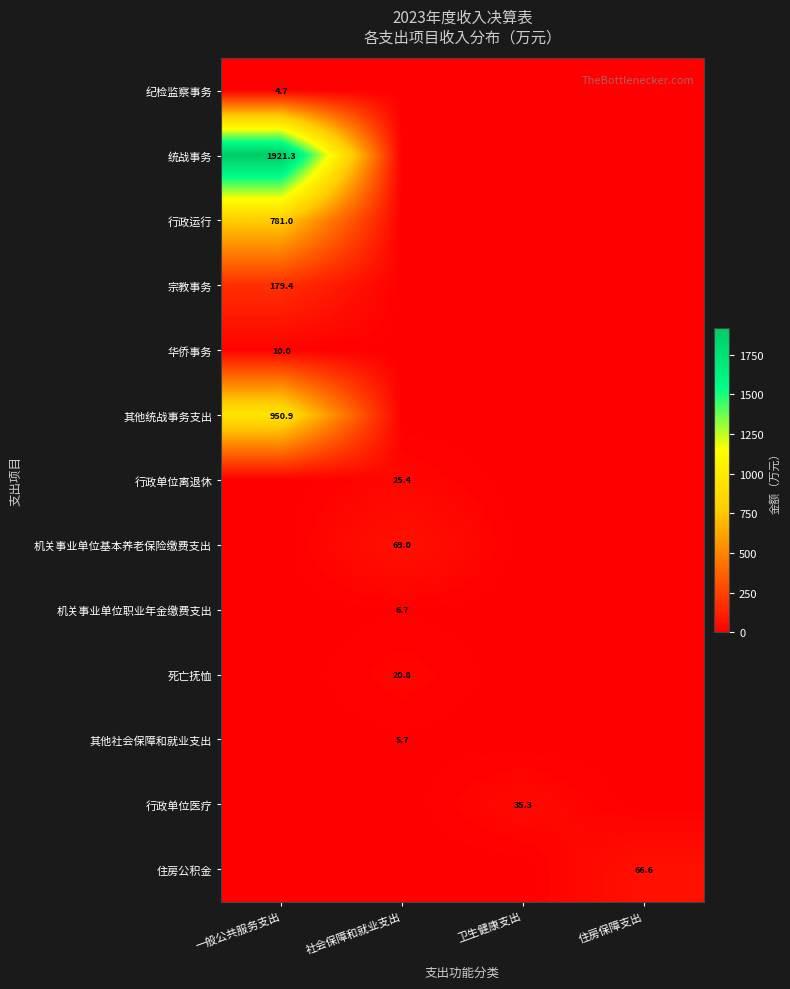

Is the value of 住房公积金 at 住房保障支出 greater than the value of 死亡抚恤 at 社会保障和就业支出?

Yes